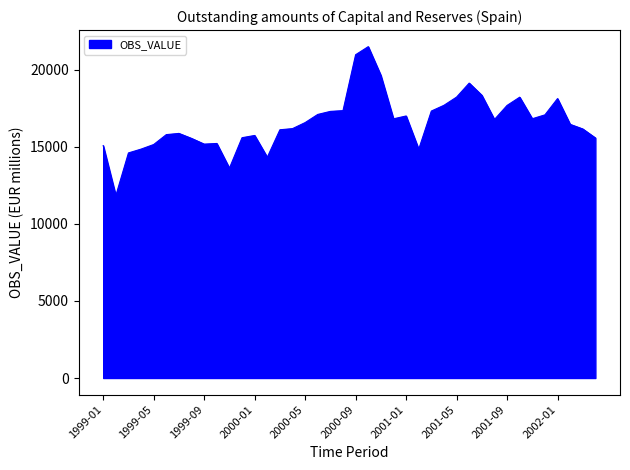

Does the chart have visible grid lines?

No